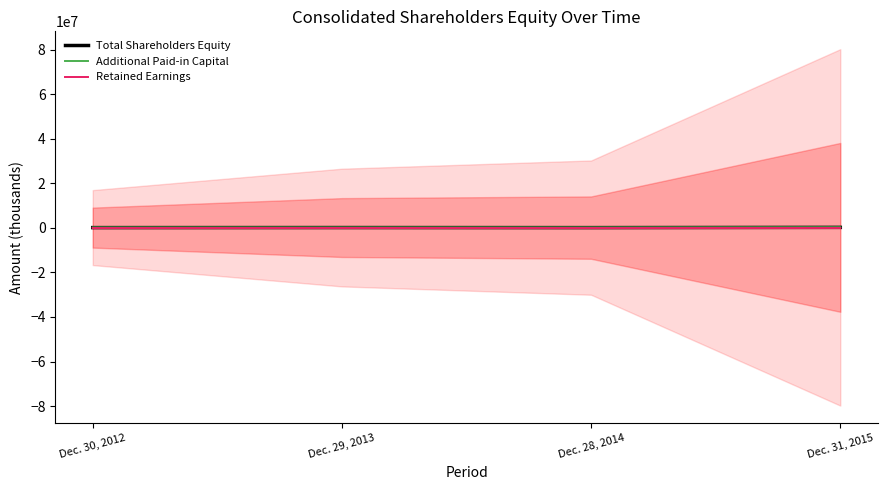

Which category has the highest value in the Total Shareholders Equity series?

Dec. 31, 2015